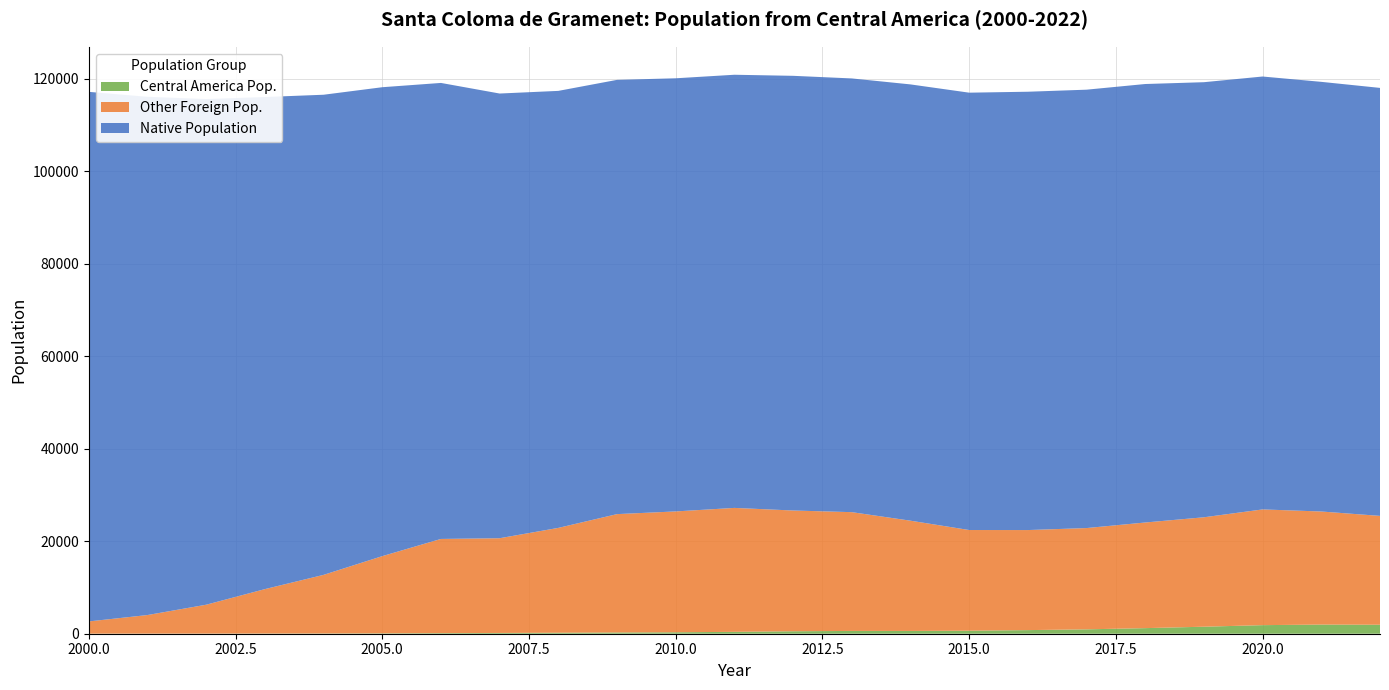

Reading left to right, what are all the values shown in this chart?

Total Population: 117127.0	116064.0	115568.0	116012.0	116503.0	118129.0	119056.0	116765.0	117336.0	119717.0	120060.0	120824.0	120593.0	120029.0	118738.0	116950.0	117153.0	117597.0	118821.0	119215.0	120443.0	119289.0	117981.0
Foreign Population: 2658.0	4038.0	6269.0	9641.0	12720.0	16769.0	20487.0	20643.0	22876.0	25853.0	26436.0	27196.0	26635.0	26278.0	24434.0	22415.0	22407.0	22840.0	24042.0	25170.0	26869.0	26419.0	25470.0
Central America Pop.: 16.0	25.0	30.0	45.0	56.0	85.0	131.0	166.0	217.0	269.0	312.0	408.0	532.0	604.0	599.0	652.0	781.0	947.0	1208.0	1516.0	1855.0	1979.0	1942.0
% of Total: 0.6	0.6	0.5	0.5	0.4	0.5	0.6	0.8	0.9	1.0	1.2	1.5	2.0	2.3	2.5	2.9	3.5	4.2	5.0	6.0	6.9	7.5	7.6